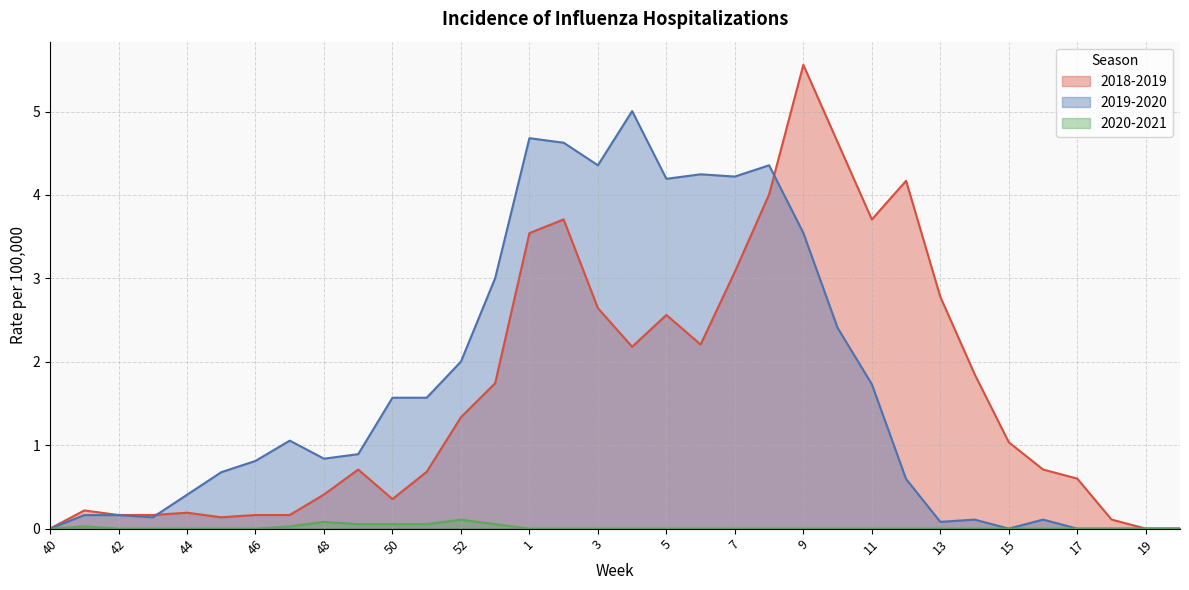

How many times do 2019-2020 and 2018-2019 cross each other?

2